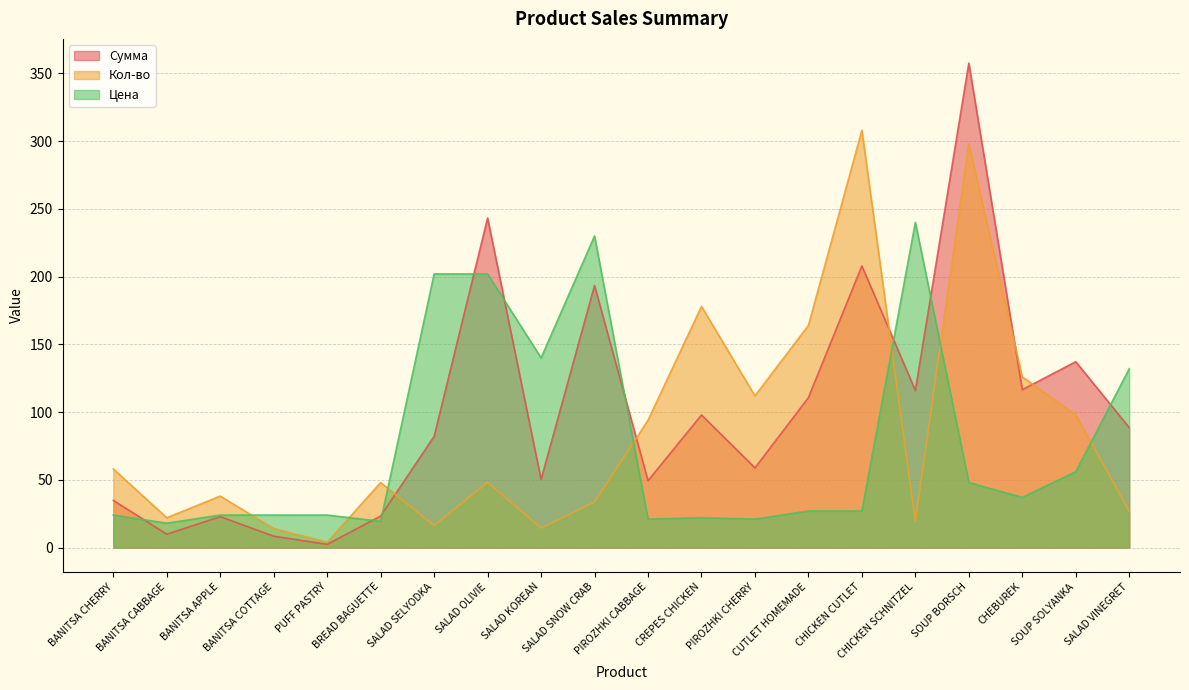

In Сумма, how many points are lower than both neighbors (excluding endpoints)?

7